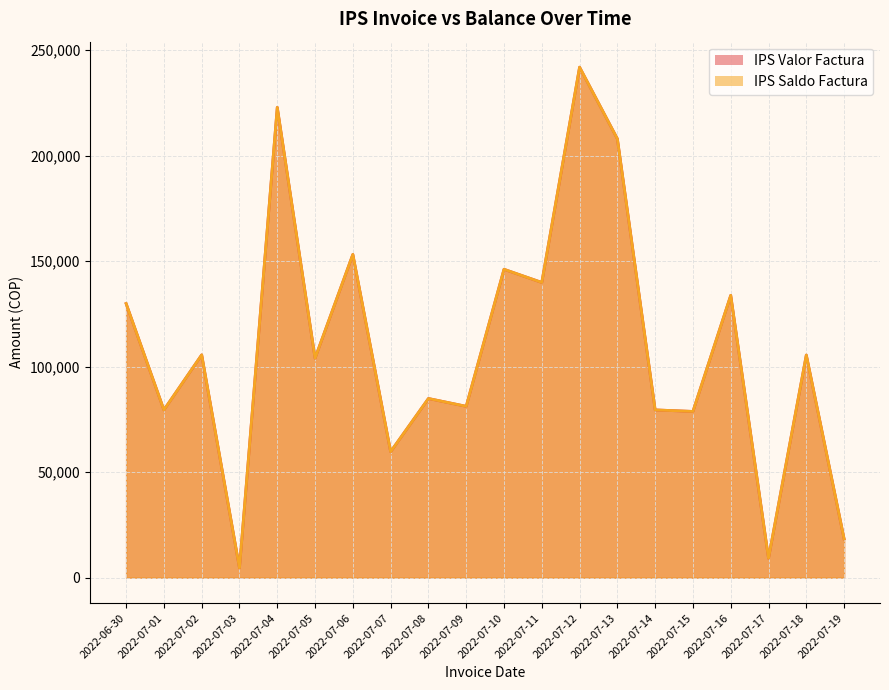

Reading left to right, what are all the values shown in this chart?

IPS Valor Factura: 2022-06-30=129900	2022-07-01=79500	2022-07-02=105600	2022-07-03=4600	2022-07-04=222900	2022-07-05=104014	2022-07-06=153200	2022-07-07=59700	2022-07-08=84900	2022-07-09=81200	2022-07-10=146147	2022-07-11=139900	2022-07-12=241937	2022-07-13=208000	2022-07-14=79500	2022-07-15=78775	2022-07-16=133800	2022-07-17=9200	2022-07-18=105500	2022-07-19=18400
IPS Saldo Factura: 2022-06-30=129900	2022-07-01=79500	2022-07-02=105600	2022-07-03=4600	2022-07-04=222900	2022-07-05=104014	2022-07-06=153200	2022-07-07=59700	2022-07-08=84900	2022-07-09=81200	2022-07-10=146147	2022-07-11=139900	2022-07-12=241937	2022-07-13=208000	2022-07-14=79500	2022-07-15=78775	2022-07-16=133800	2022-07-17=9200	2022-07-18=105500	2022-07-19=18400